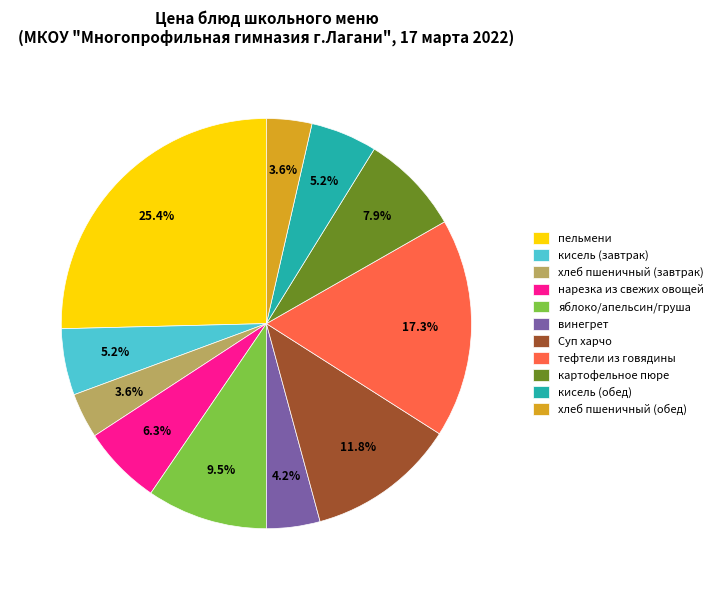

What is the ratio of the value at кисель (завтрак) to the value at картофельное пюре?

0.7